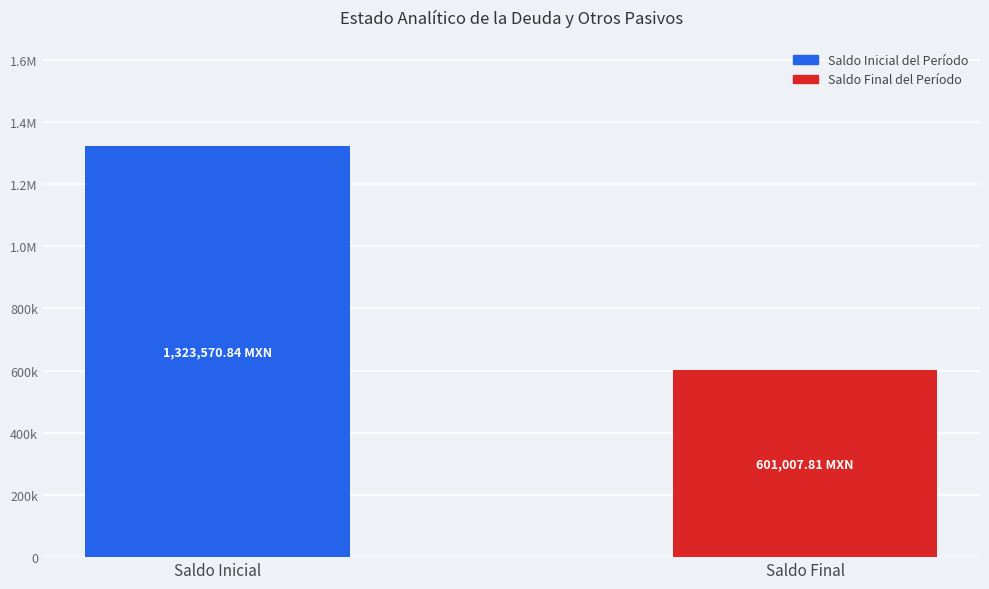

Rank the categories by value from lowest to highest.

Saldo Final, Saldo Inicial